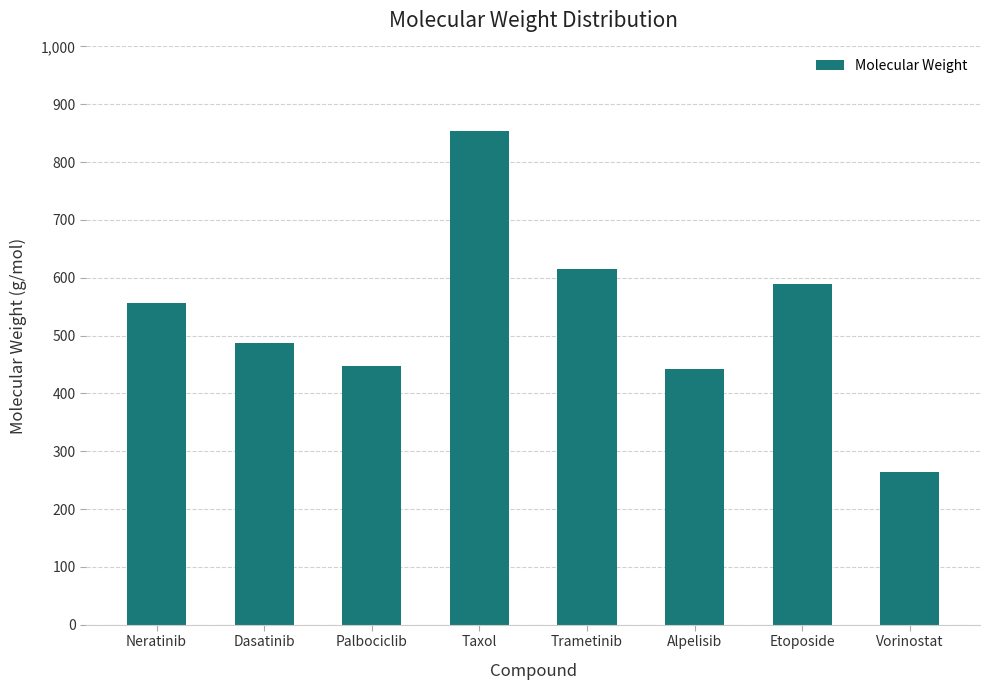

At which label is the value closest to 559?

Neratinib